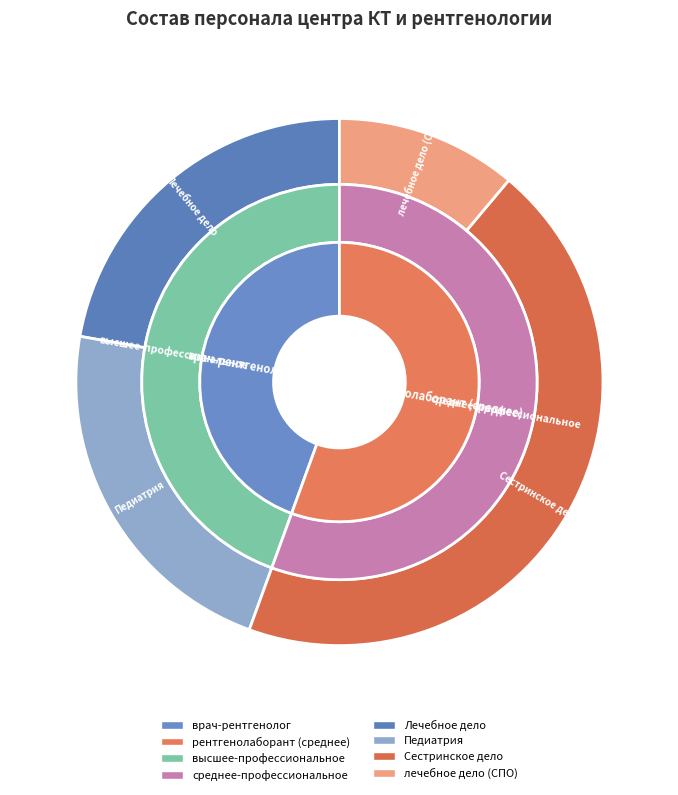

To the nearest percent, what is the difference between the largest and smallest slice percentages?

11%